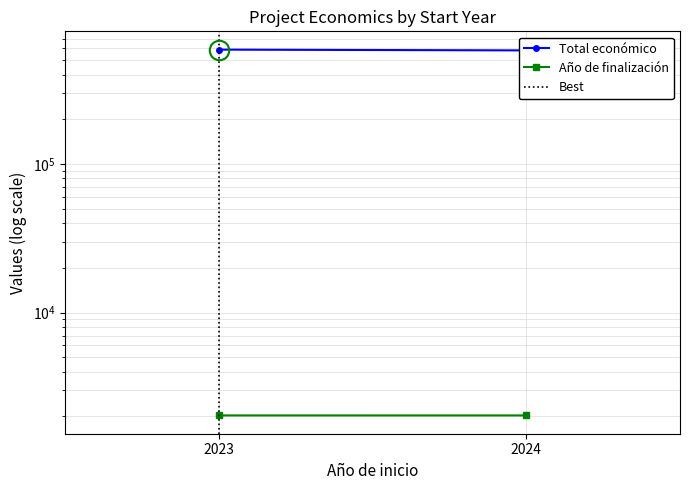

What are all the series names shown in the legend?

Total económico, Año de finalización, Best